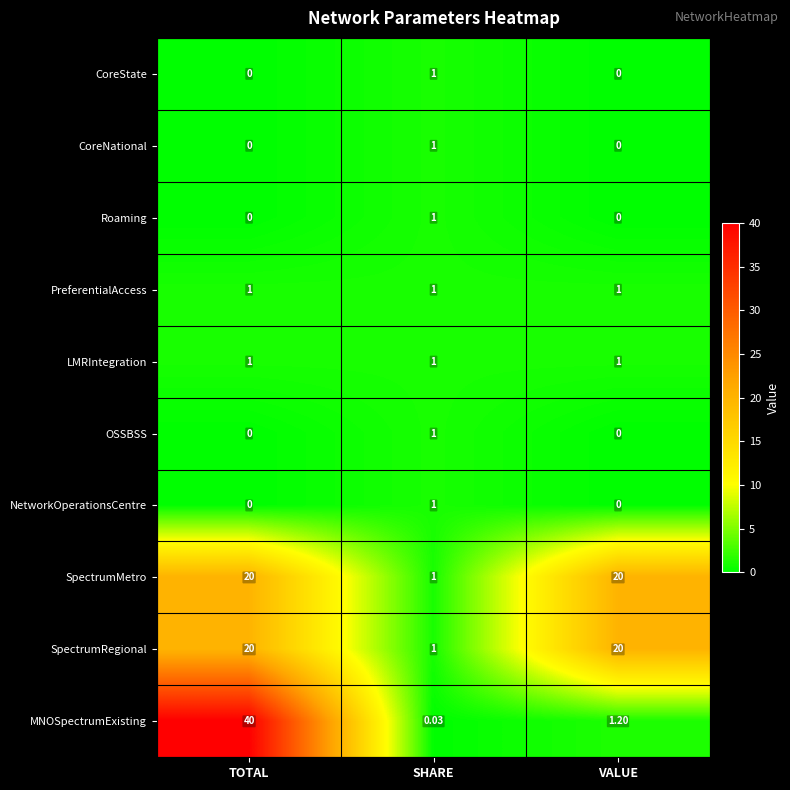

Which series has the largest total across all categories?

MNOSpectrumExisting